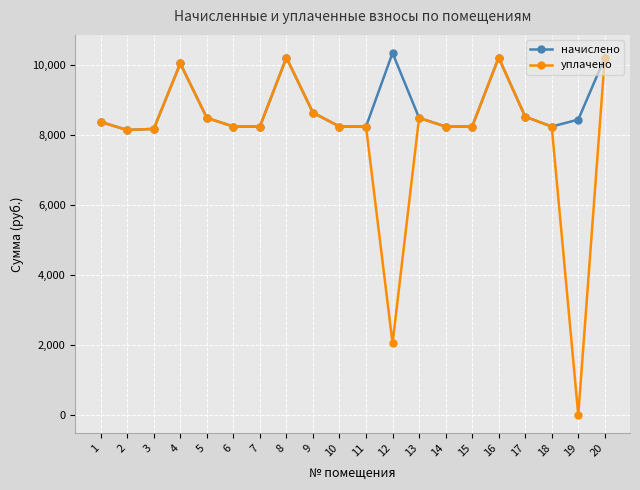

Which series has the largest total across all categories?

начислено